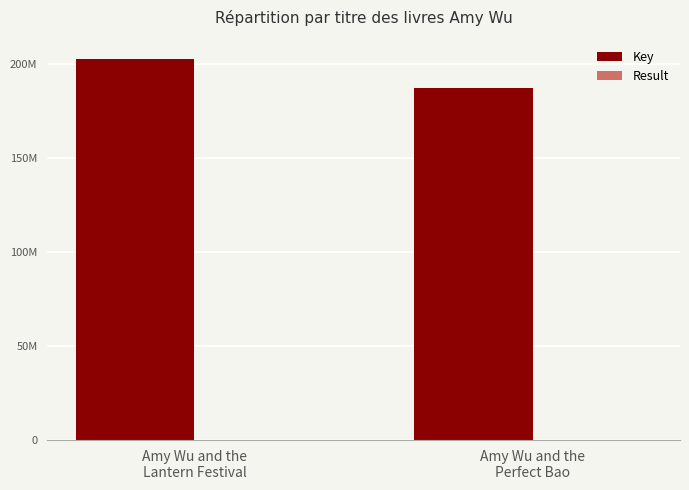

At how many categories does at least one series exceed 43313157?

2